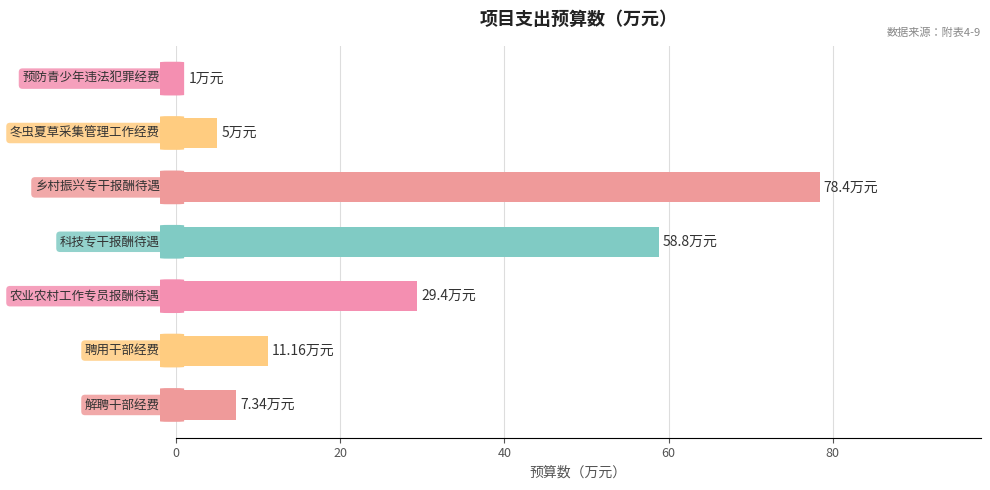

What is the difference between the maximum and minimum values?

77.4